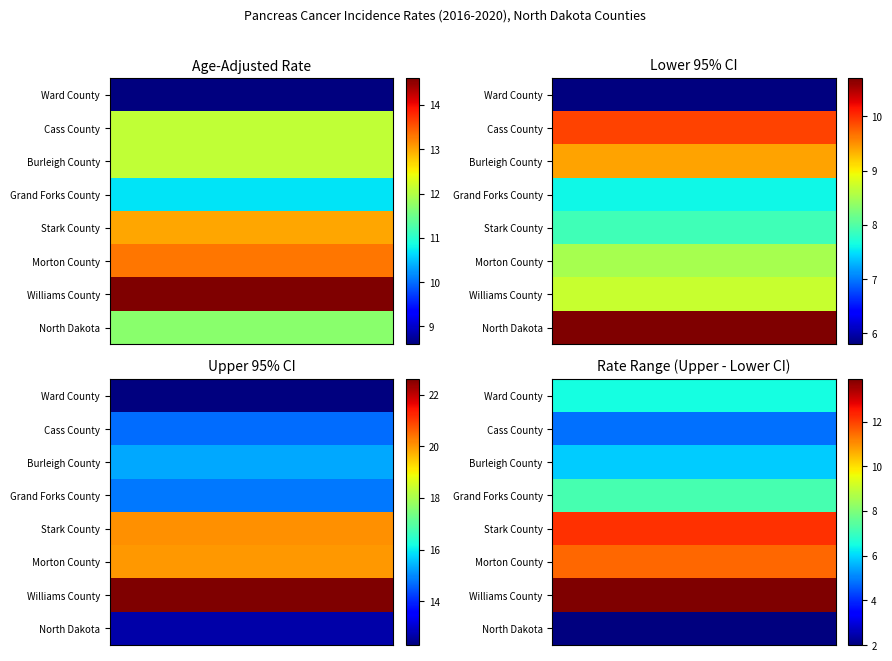

What is the minimum value shown in the chart?

5.8